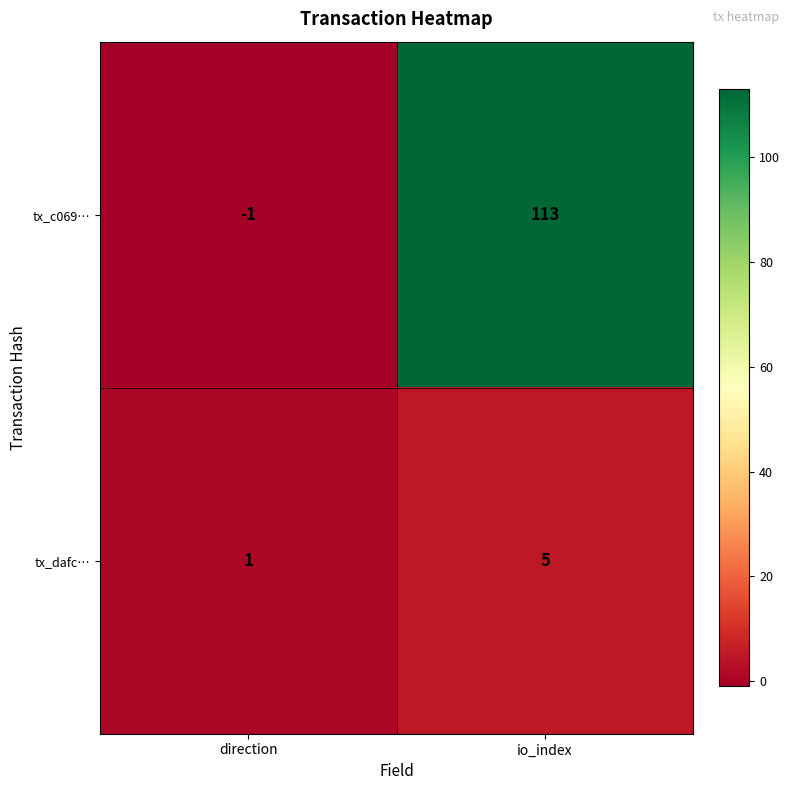

The value of tx_dafc… at io_index is 5. True or false?

True